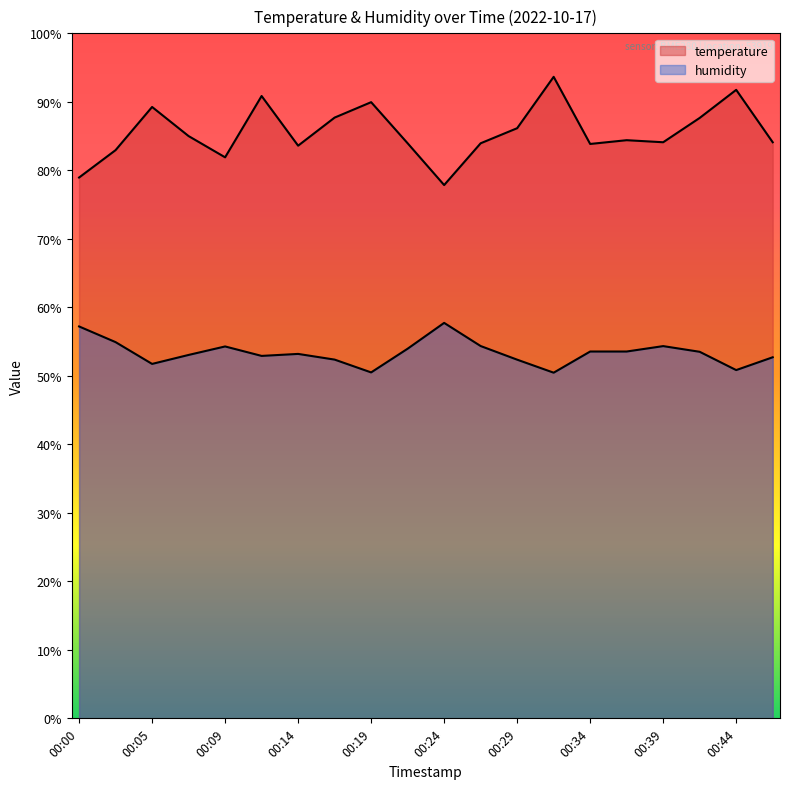

Reading right to left, transcribe all the data shown in this chart.

temperature: 84.1	91.8	87.7	84.1	84.4	83.8	93.7	86.2	83.9	77.8	83.9	89.9	87.7	83.6	90.9	81.9	85.0	89.2	83.0	78.9
humidity: 52.7	50.8	53.5	54.3	53.5	53.5	50.5	52.4	54.4	57.7	54.0	50.5	52.4	53.2	52.9	54.3	53.0	51.7	54.9	57.2